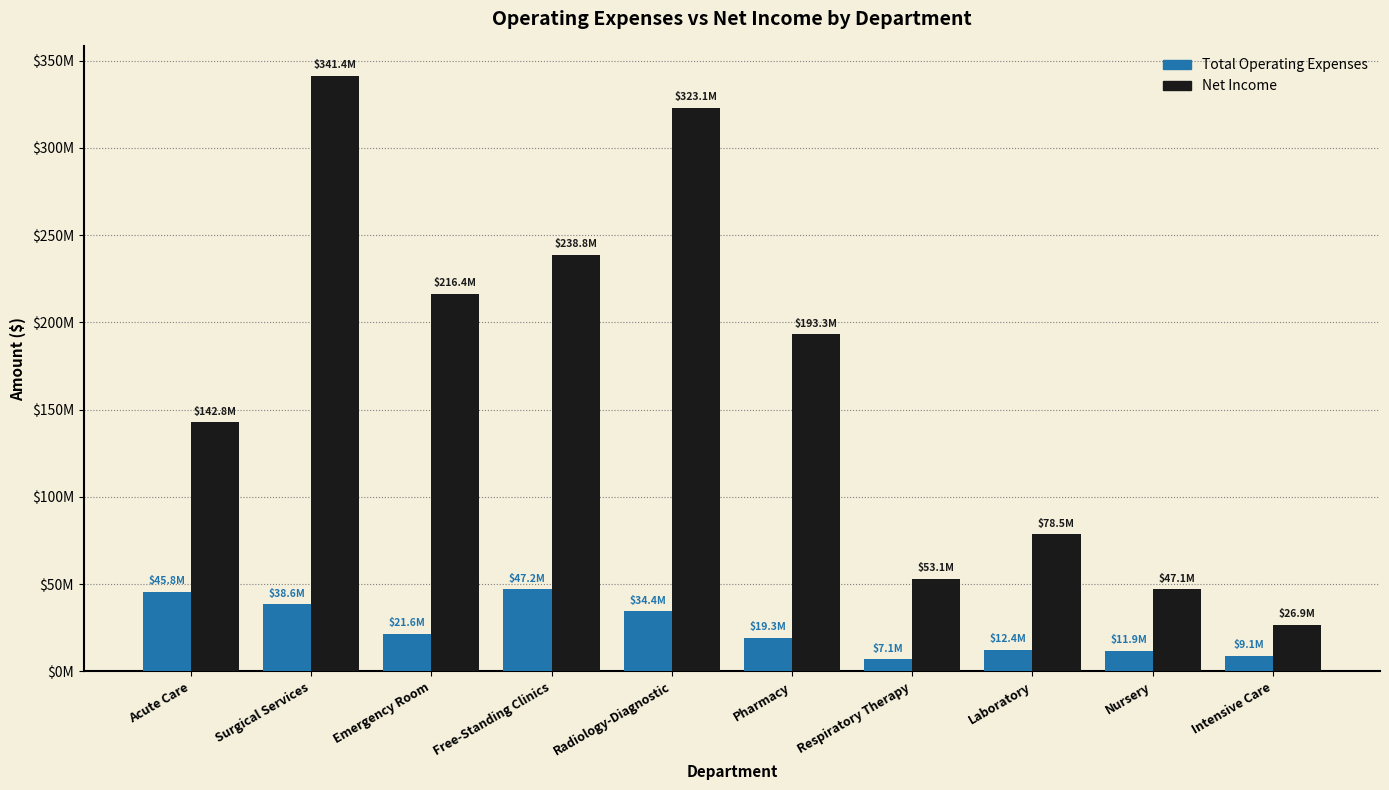

Does the chart contain any negative values?

No